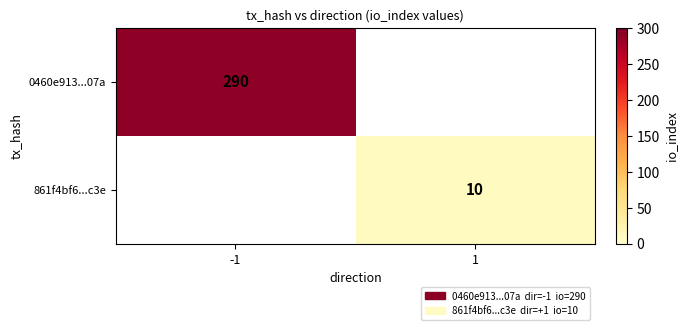

Is it true that 0460e913...07a equals 449 at -1?

False